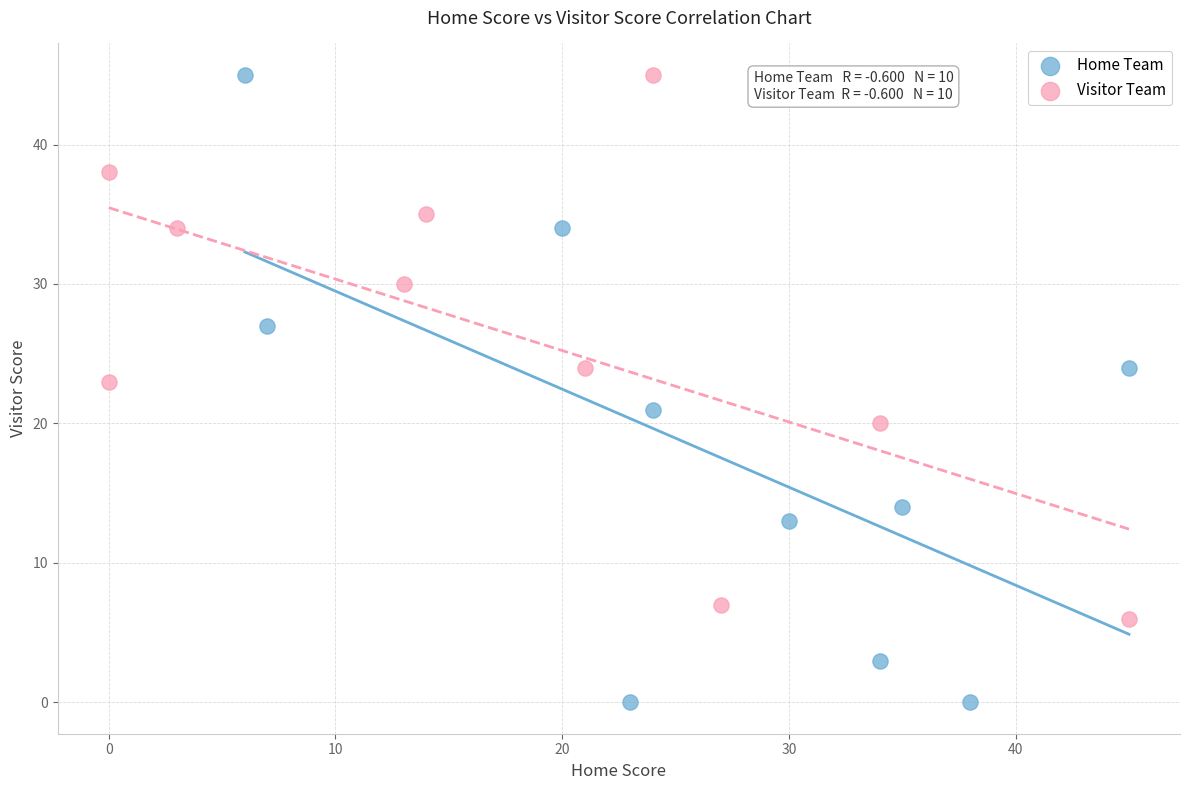

Which series reaches the minimum Y coordinate?

Home Team